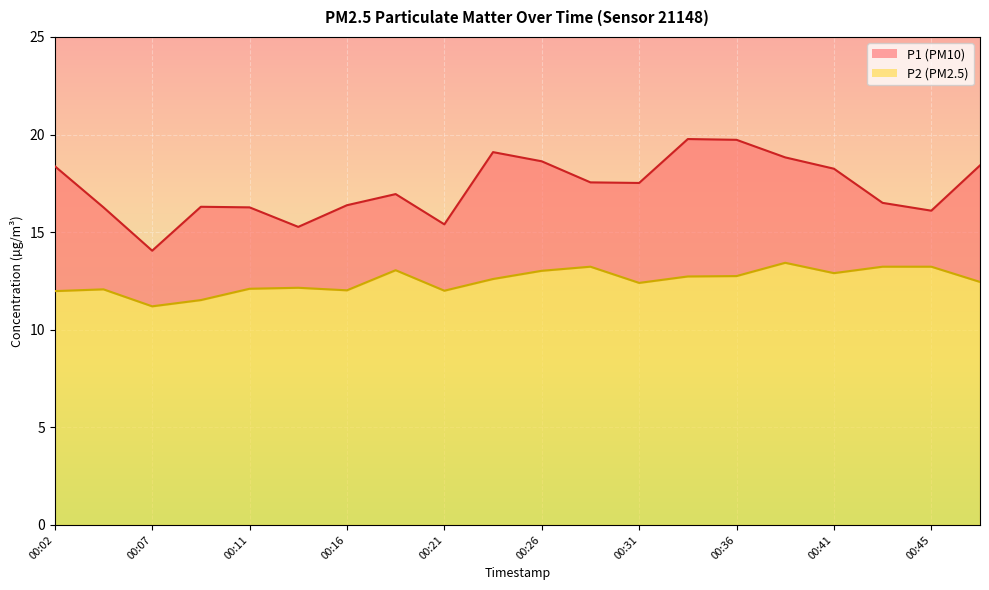

Rank the categories by P1 value from highest to lowest.

00:33, 00:36, 00:24, 00:38, 00:26, 00:48, 00:02, 00:41, 00:28, 00:31, 00:19, 00:43, 00:16, 00:09, 00:04, 00:11, 00:45, 00:21, 00:14, 00:07